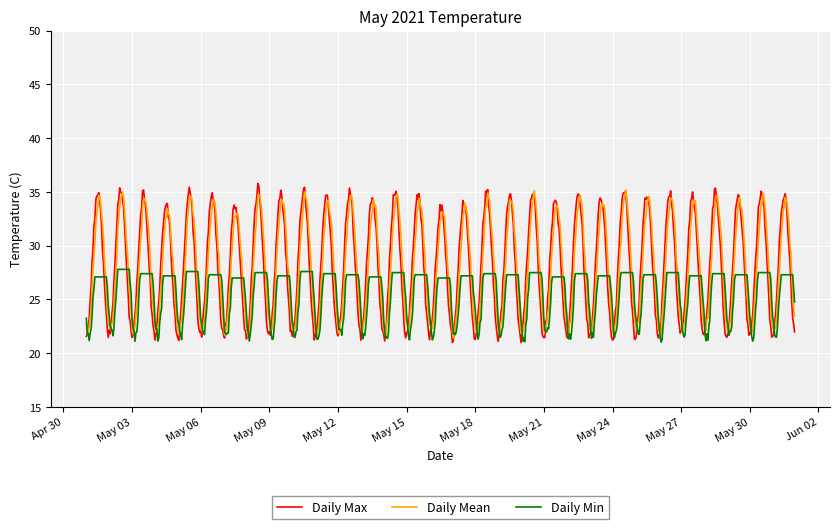

What is the maximum value shown in the chart?

35.8